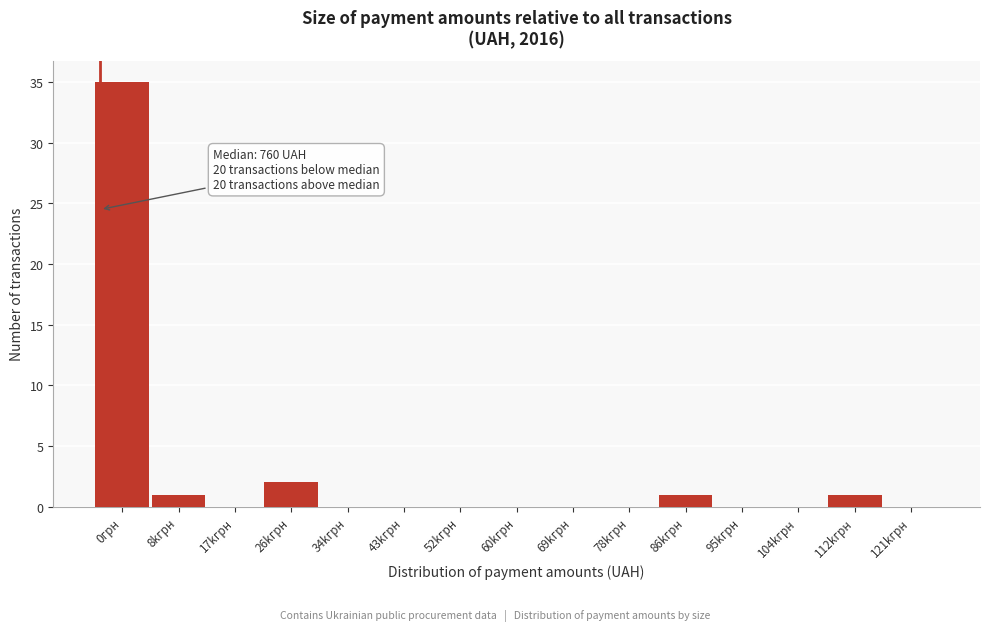

Reading left to right, extract all data points from this chart.

0грн=35	8kгрн=1	17kгрн=0	26kгрн=2	34kгрн=0	43kгрн=0	52kгрн=0	60kгрн=0	69kгрн=0	78kгрн=0	86kгрн=1	95kгрн=0	104kгрн=0	112kгрн=1	121kгрн=0